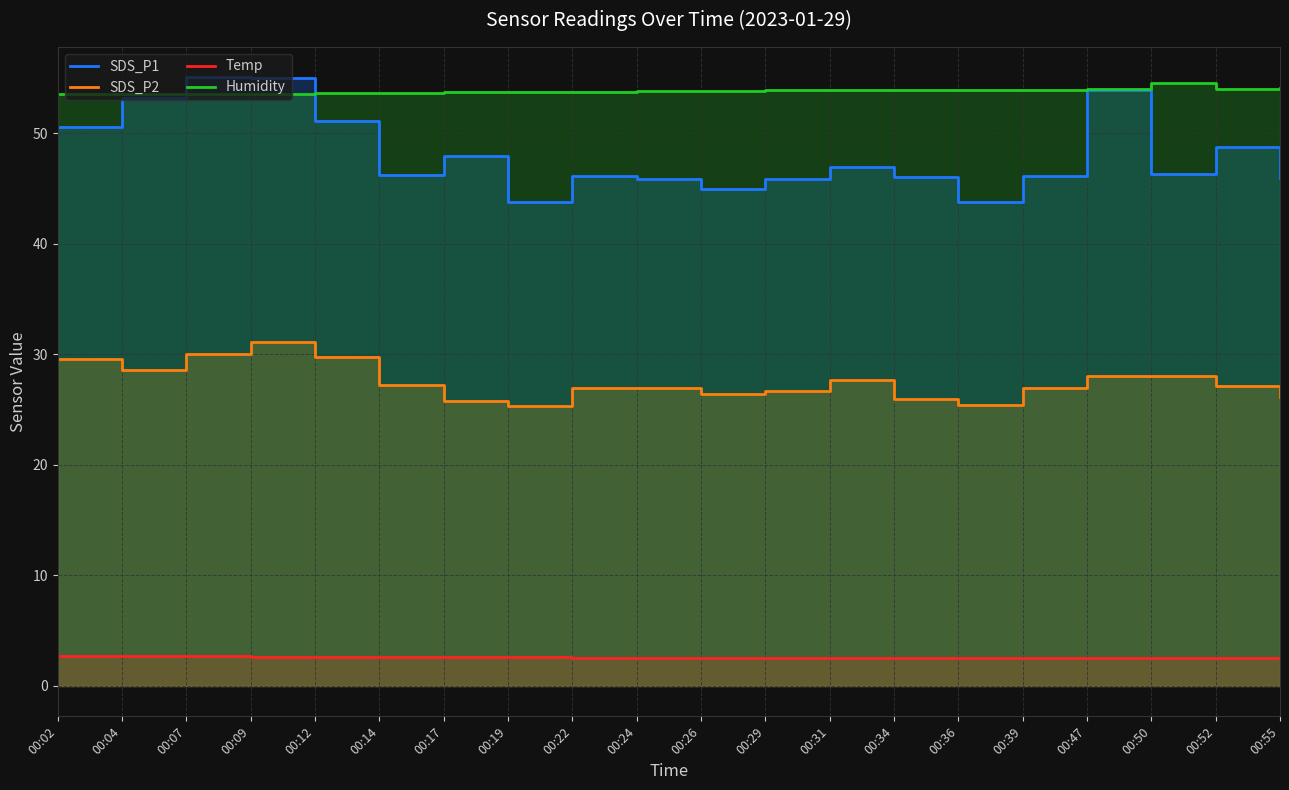

Rank the series by their maximum value, from highest to lowest.

SDS_P1, Humidity, SDS_P2, Temp